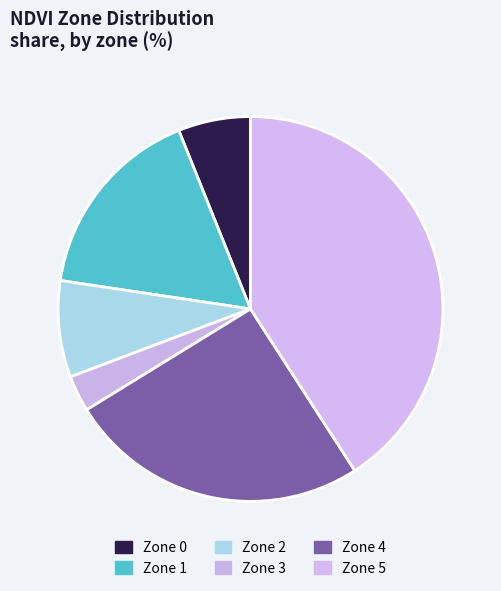

Which slice is the smallest?

Zone 3